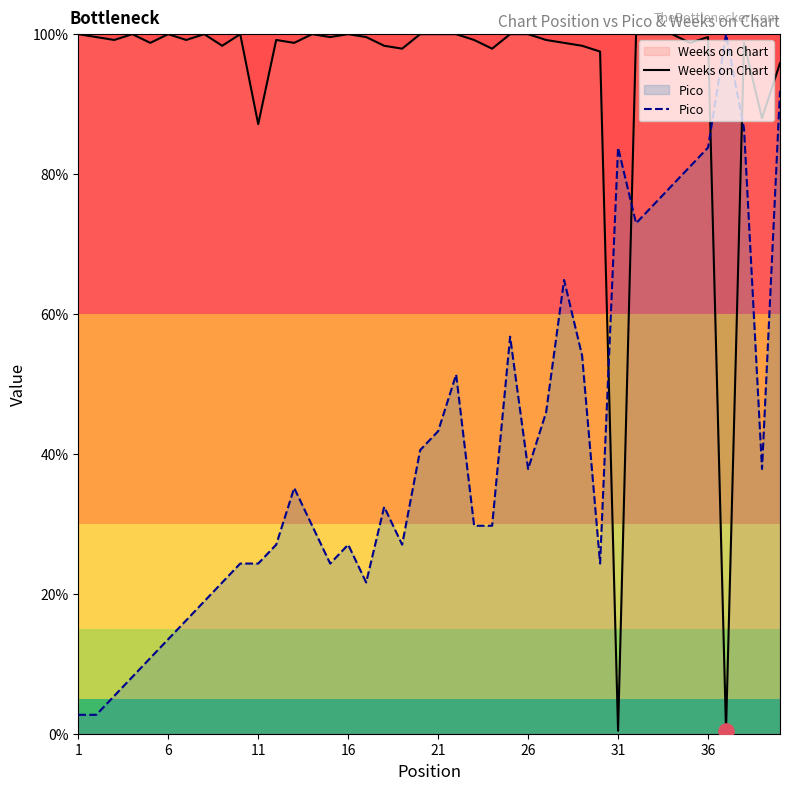

Which series has the largest total across all categories?

Weeks on Chart